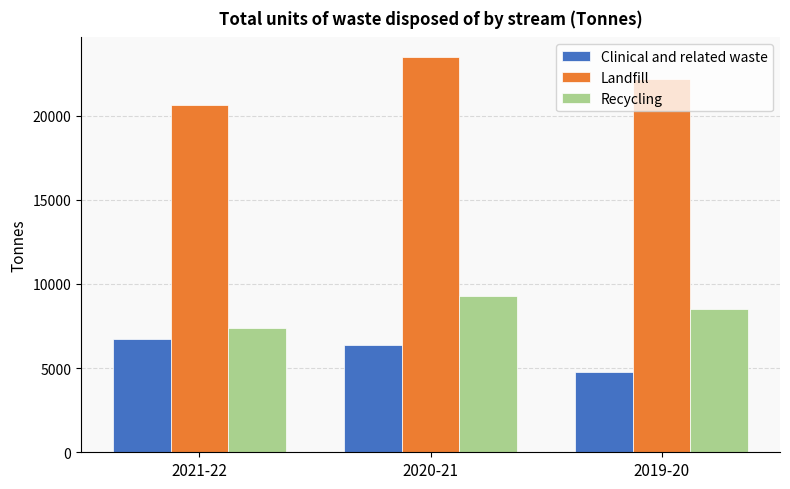

What is the average value of the Recycling series?

8399